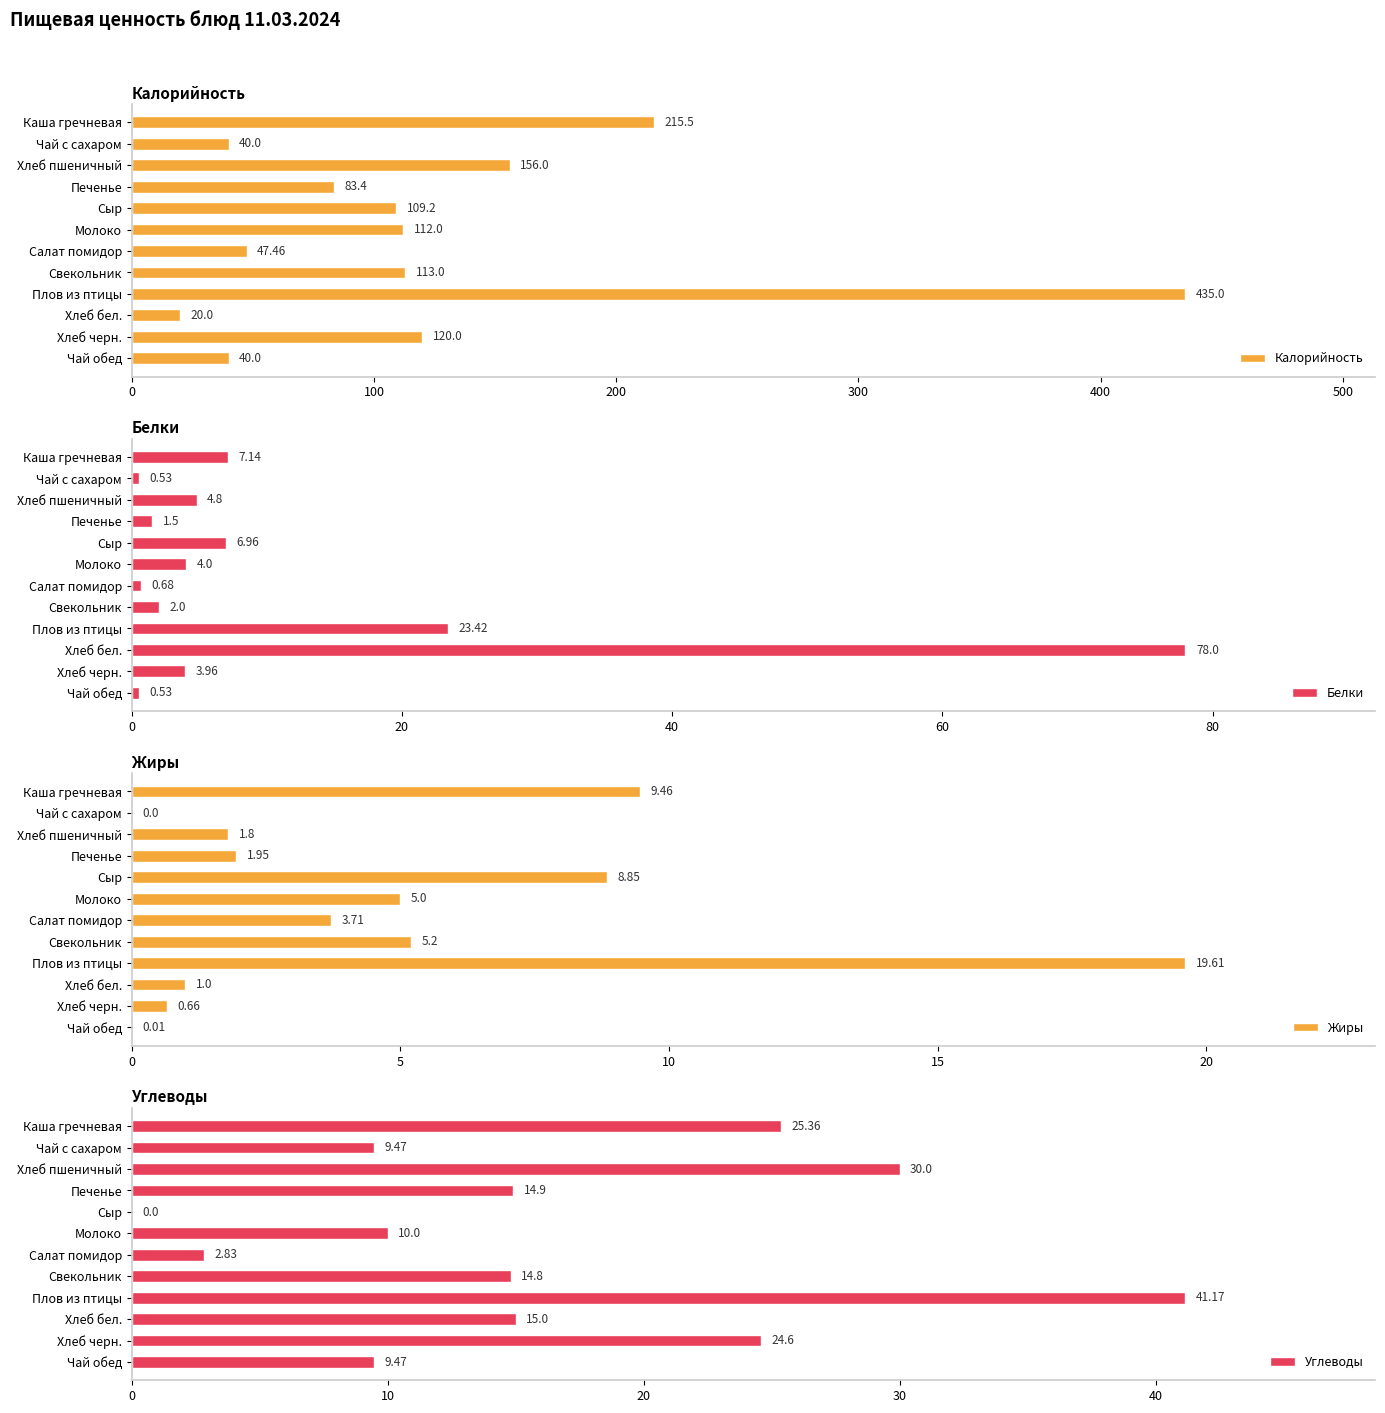

What is the maximum value shown in the chart?

435.0